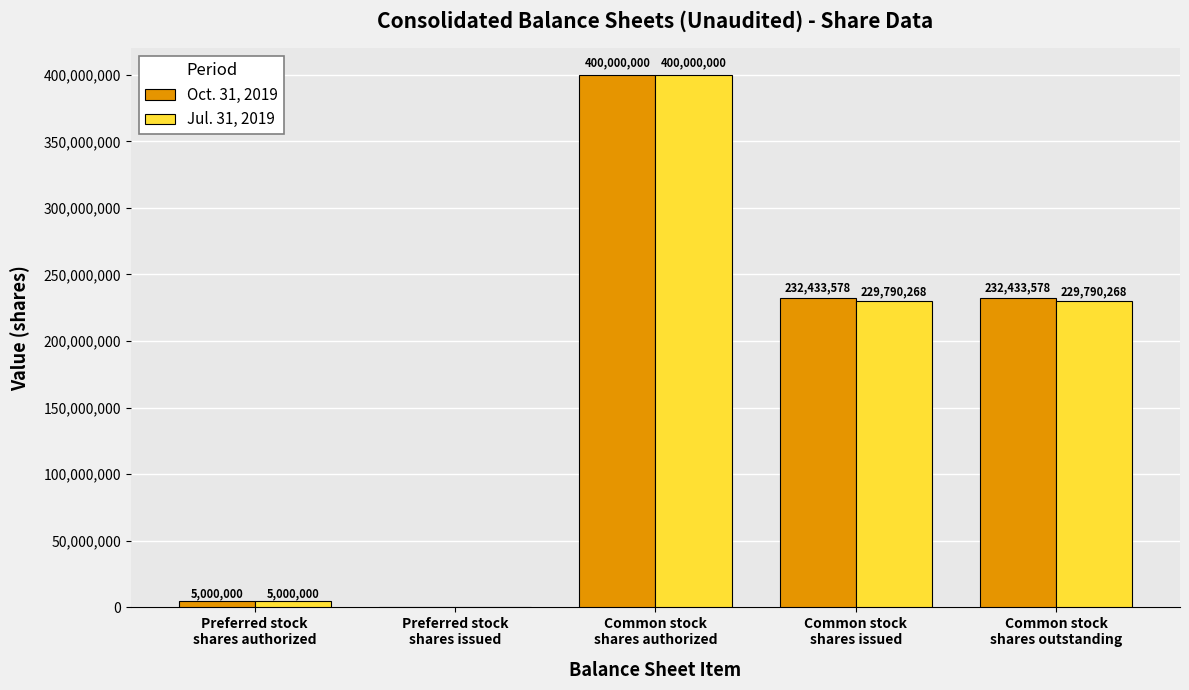

How many series are shown in this chart?

2